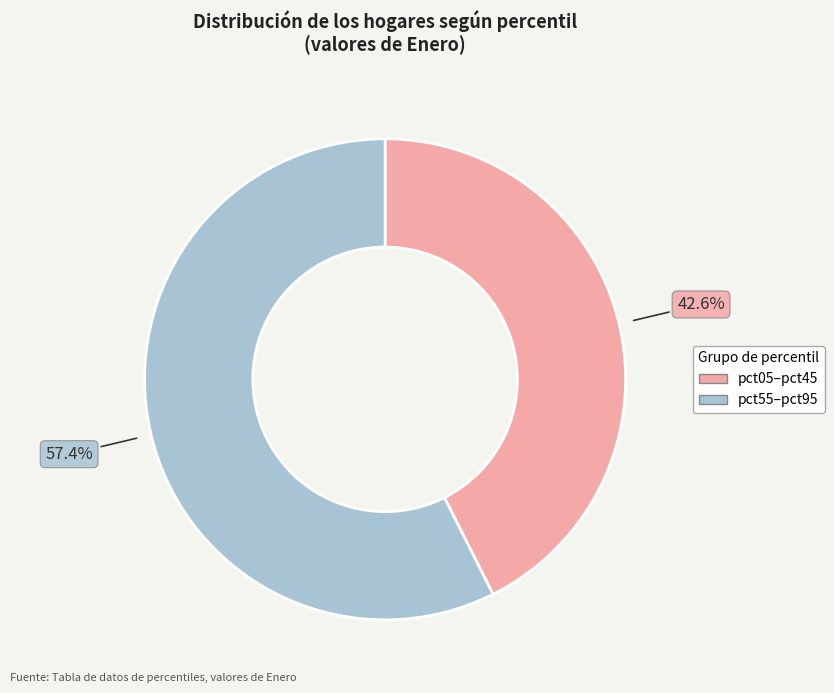

What percentage is NOT represented by pct05–pct45?

57.4%